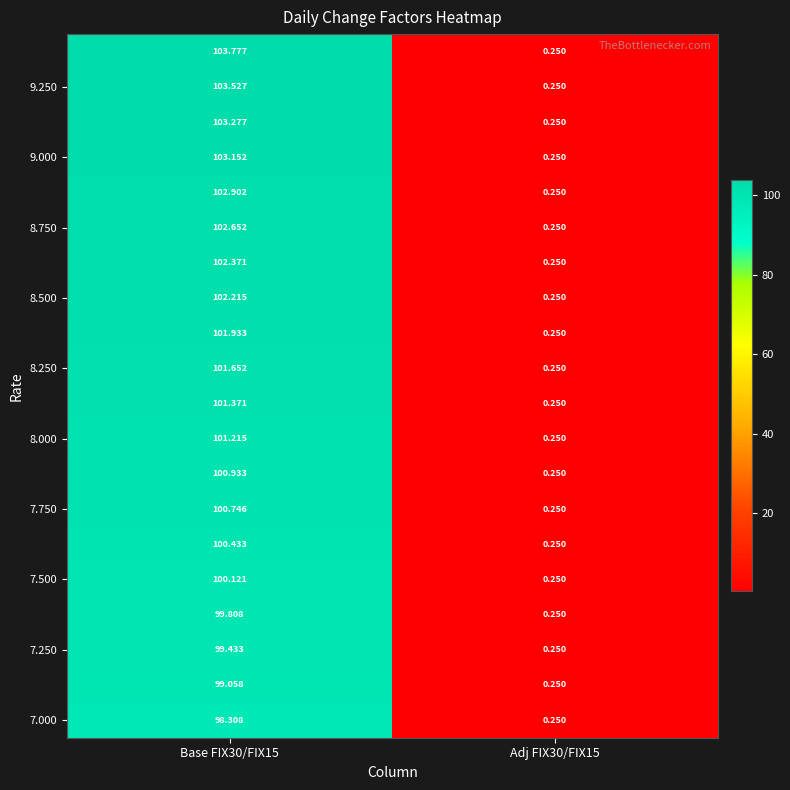

How many categories are shown in the chart?

2